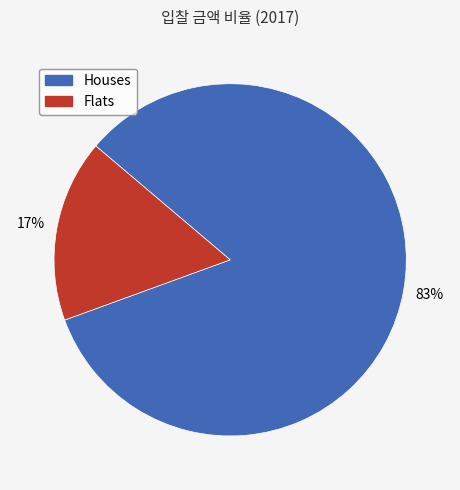

Is it true that Flats is 5% of the pie?

False